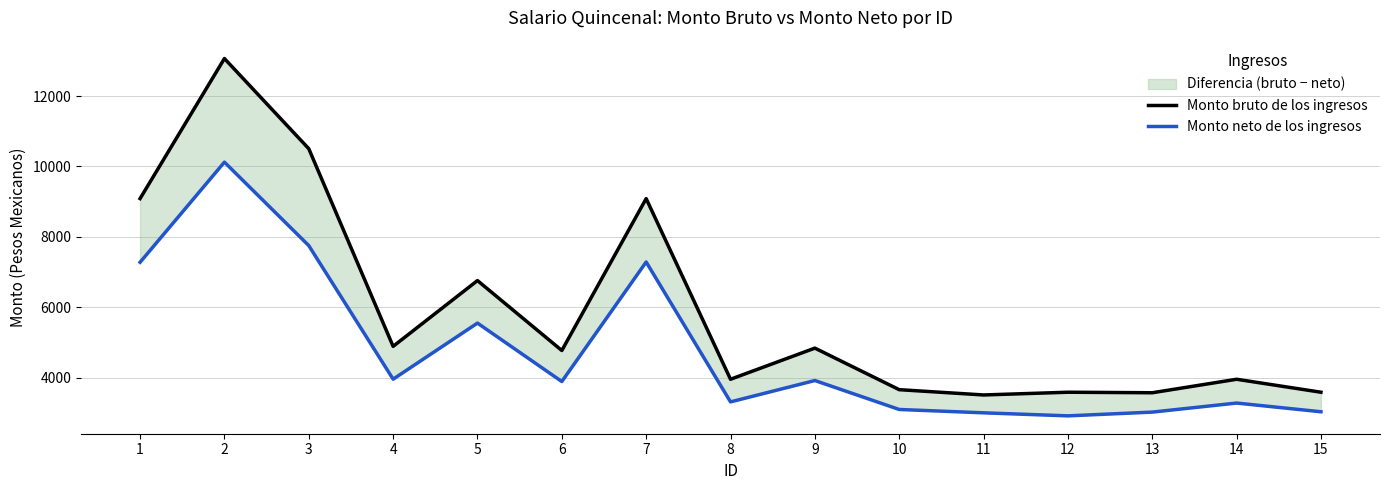

What is the minimum value shown in the chart?

2918.5